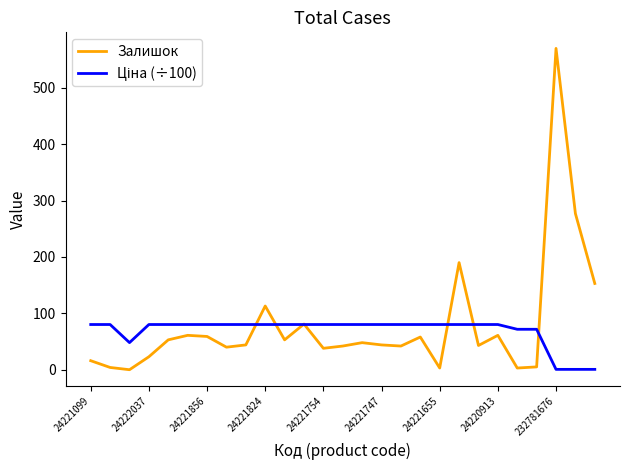

What is the maximum value shown in the chart?

570.0